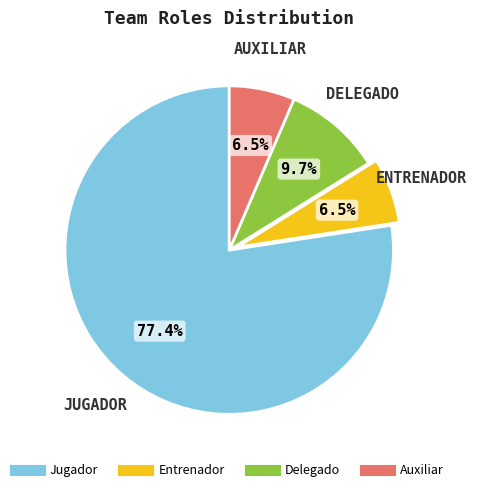

Which category accounts for the majority?

Jugador